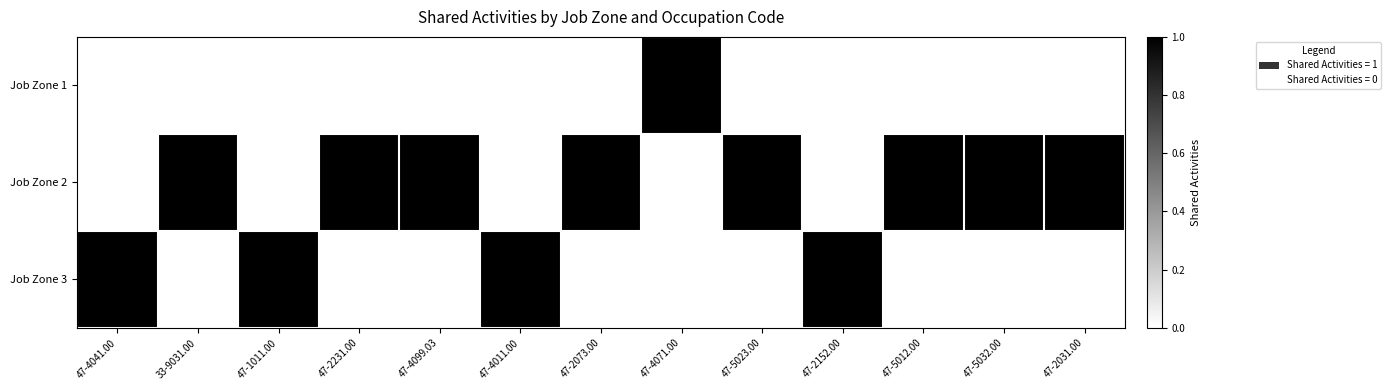

Between 47-2231.00 and 47-5012.00, which is larger?

47-2231.00